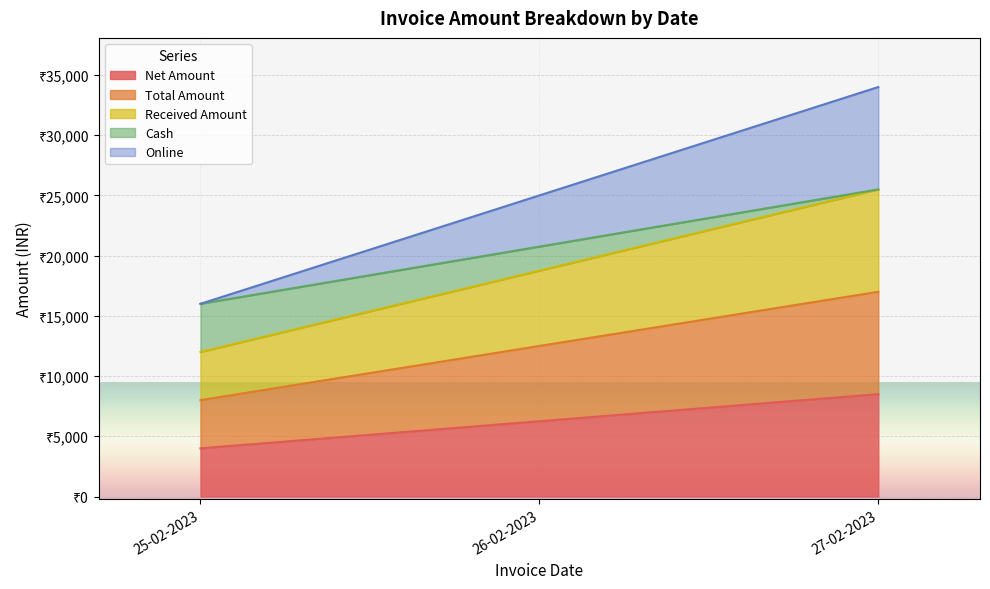

What value does the Total Amount series have at 25-02-2023, to the nearest 50?

8000